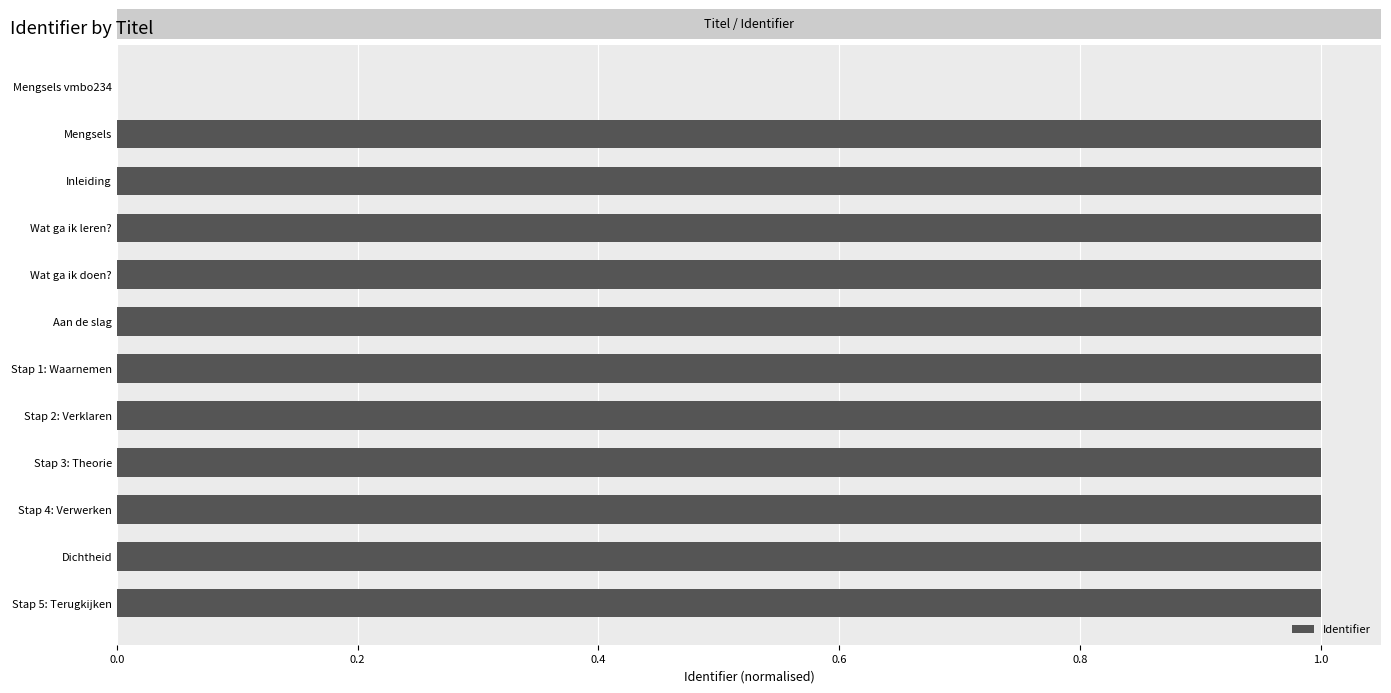

Are the bars horizontal?

Yes